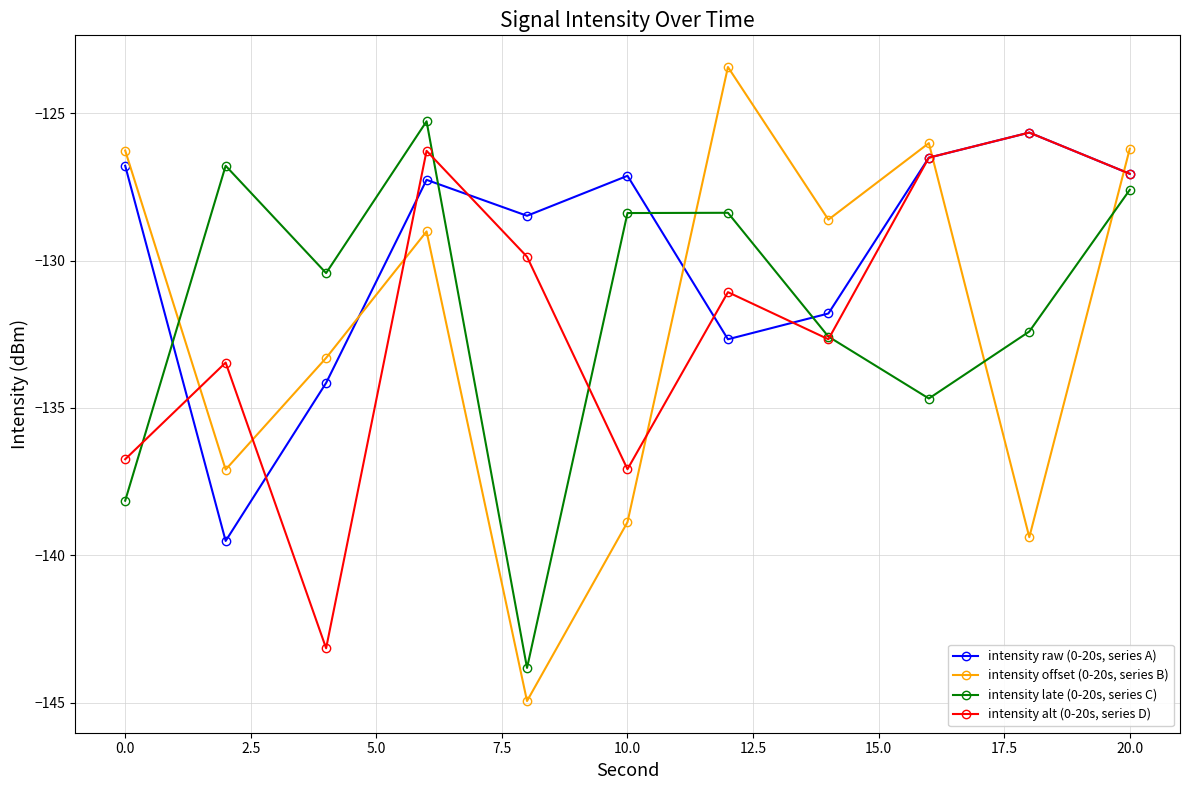

What is the highest value of the intensity alt (0-20s, series D) series?

-125.7